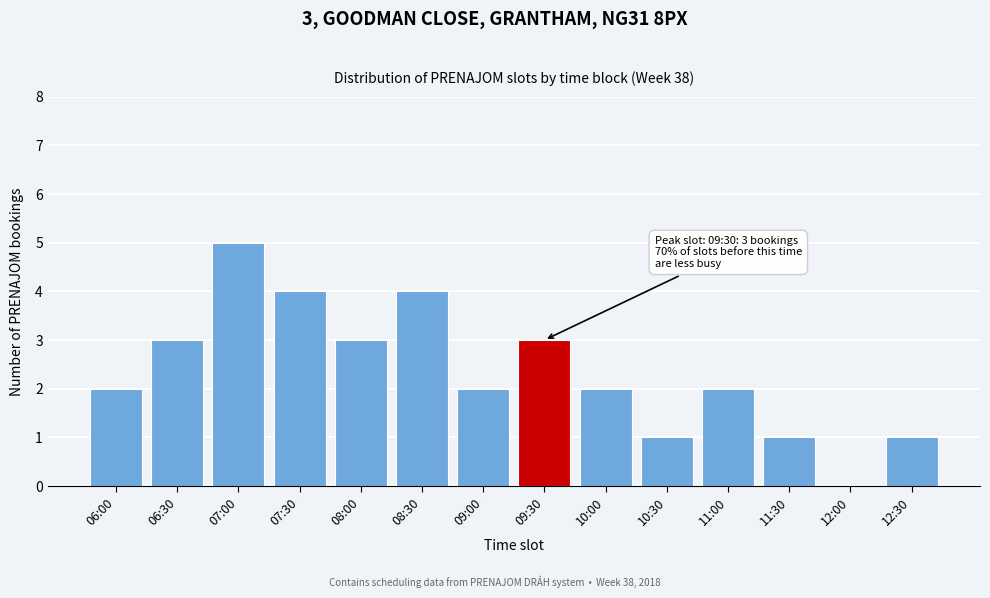

Reading left to right, extract all data points from this chart.

06:00=2	06:30=3	07:00=5	07:30=4	08:00=3	08:30=4	09:00=2	09:30=3	10:00=2	10:30=1	11:00=2	11:30=1	12:00=0	12:30=1